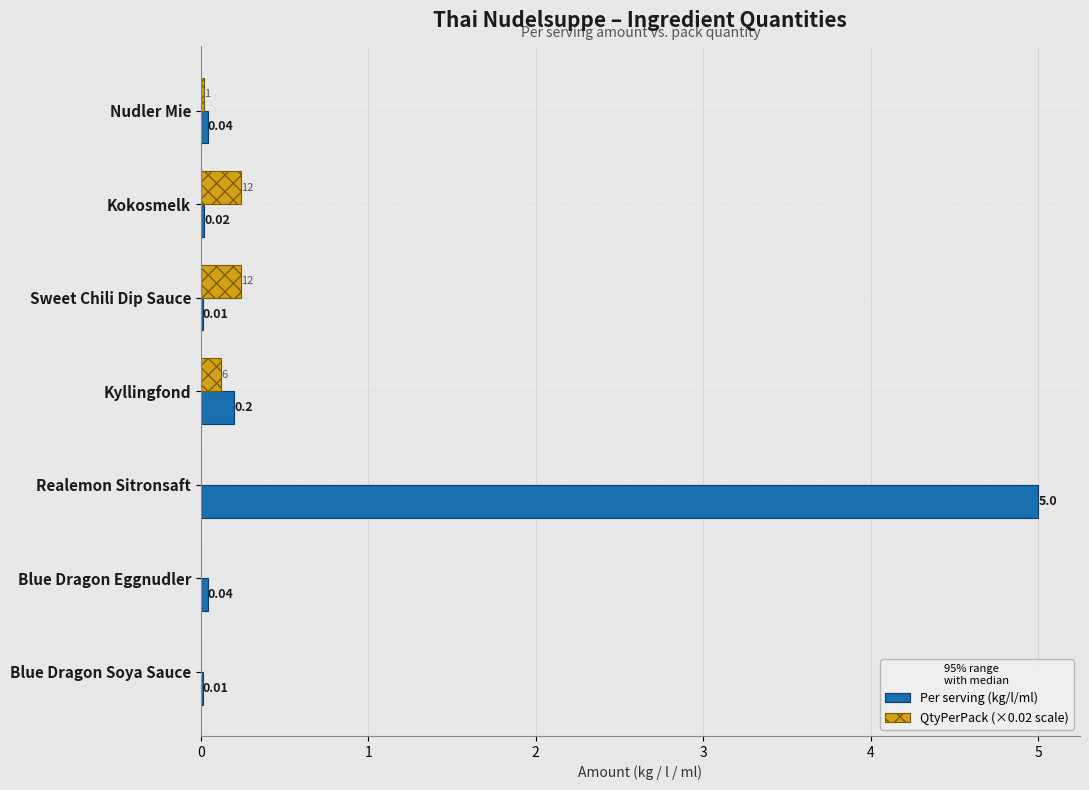

What is the total value across all series at Realemon Sitronsaft?

5.0